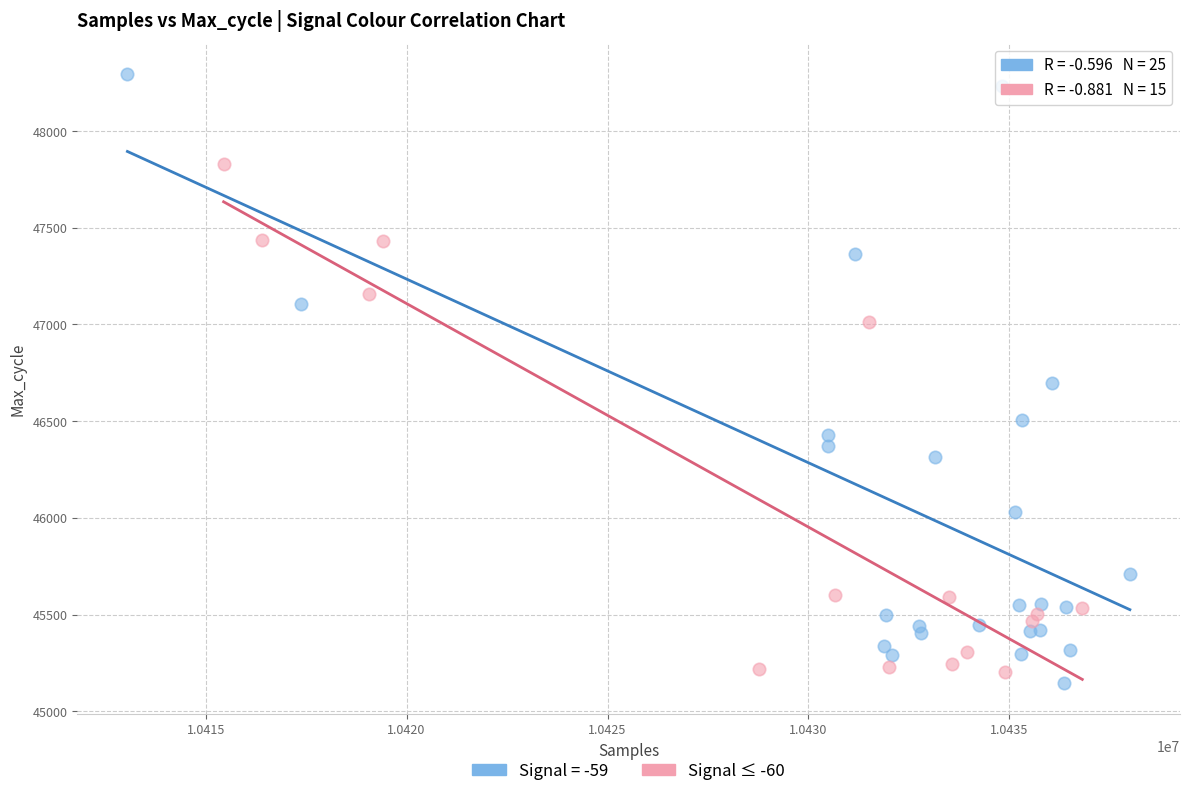

Which series reaches the maximum Y coordinate?

Signal = -59